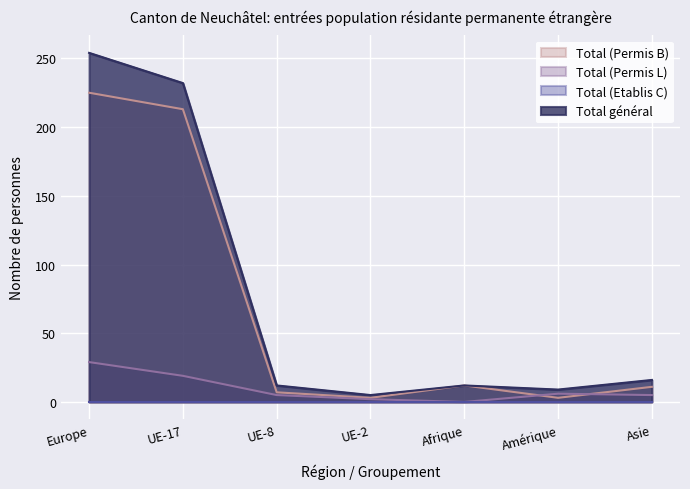

Is the value of Total (Permis B) at Amérique greater than the value of Total (Permis L) at UE-8?

No